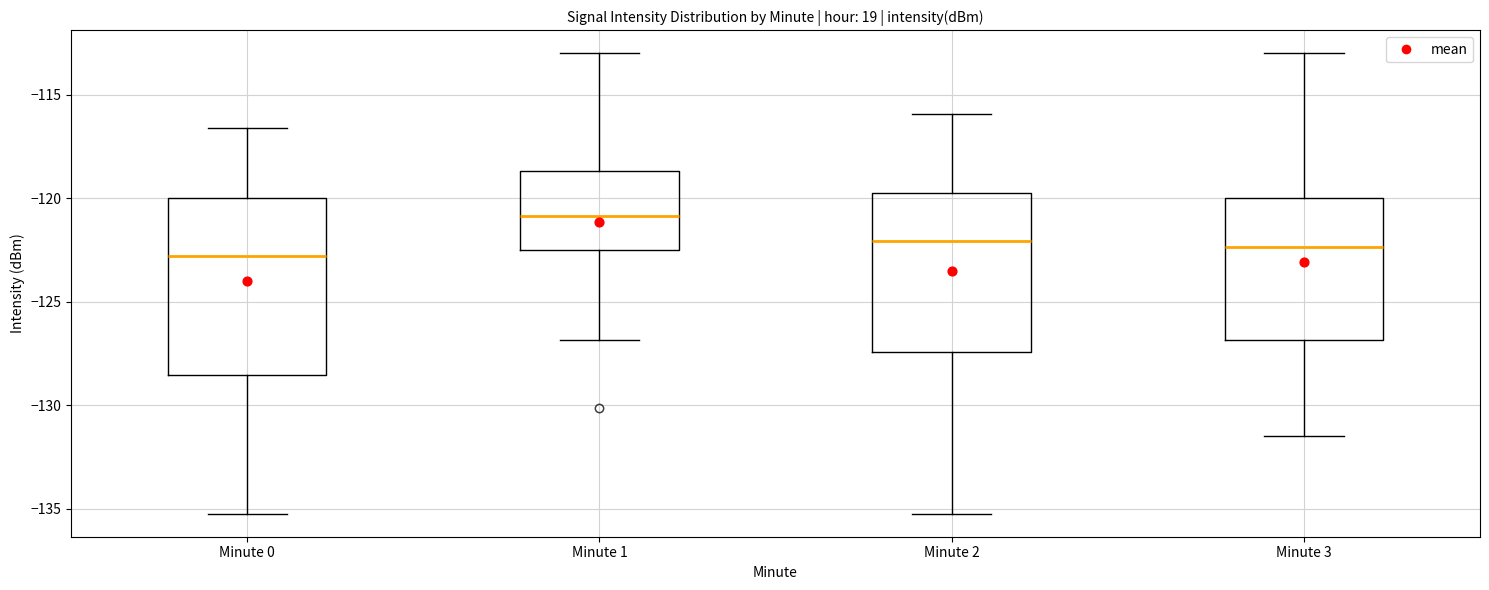

Where is the upper edge of the box for Minute 2 on the y-axis? The values are not printed on the chart, so give them approximately, as read against the axis.

-119.5